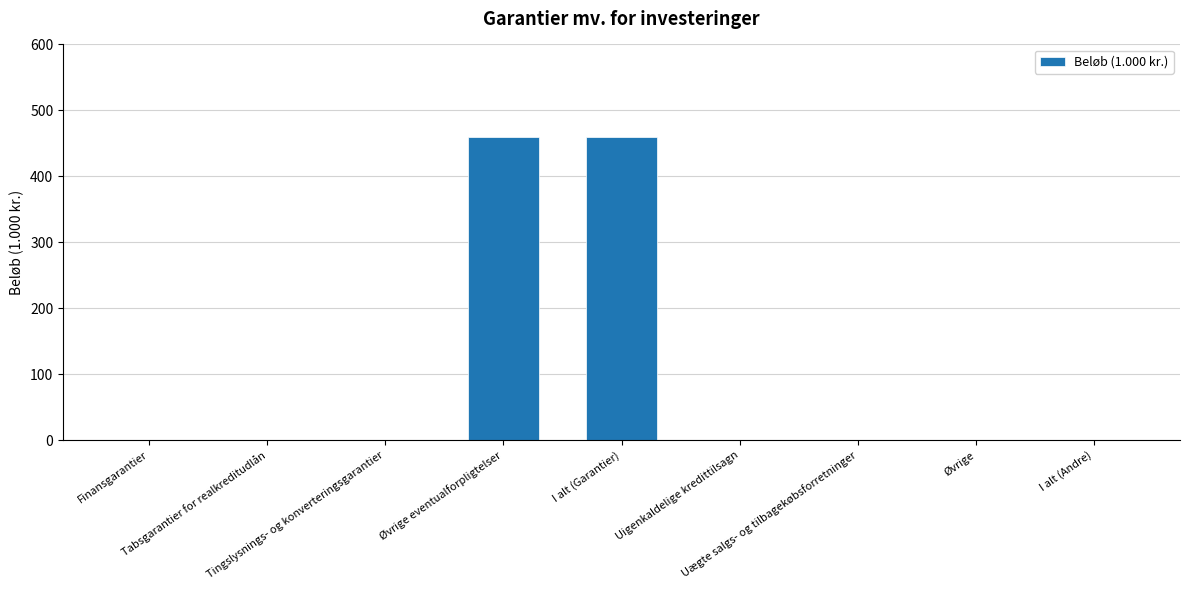

True or false: the data shows -196 at Tingslysnings- og konverteringsgarantier.

False